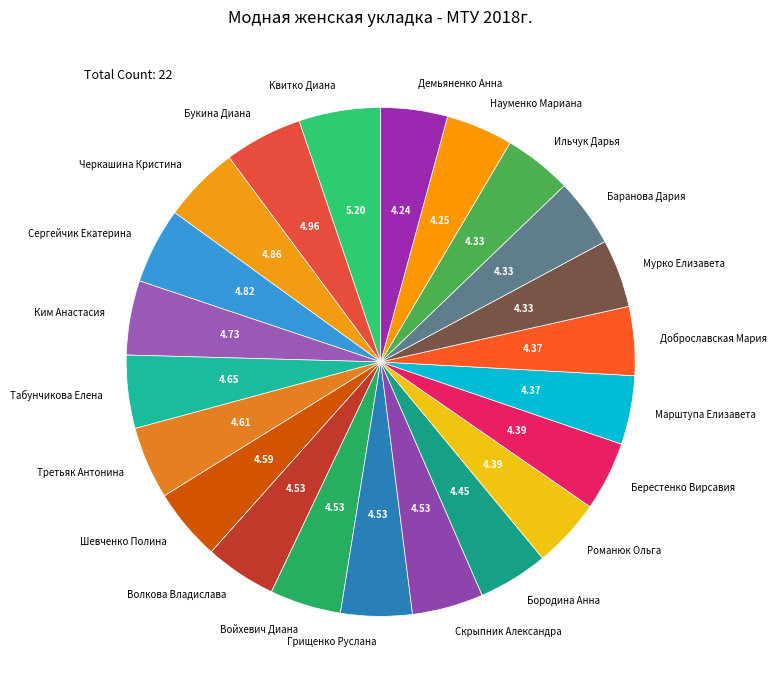

Is the sum of Демьяненко Анна and Берестенко Вирсавия greater than half?

No